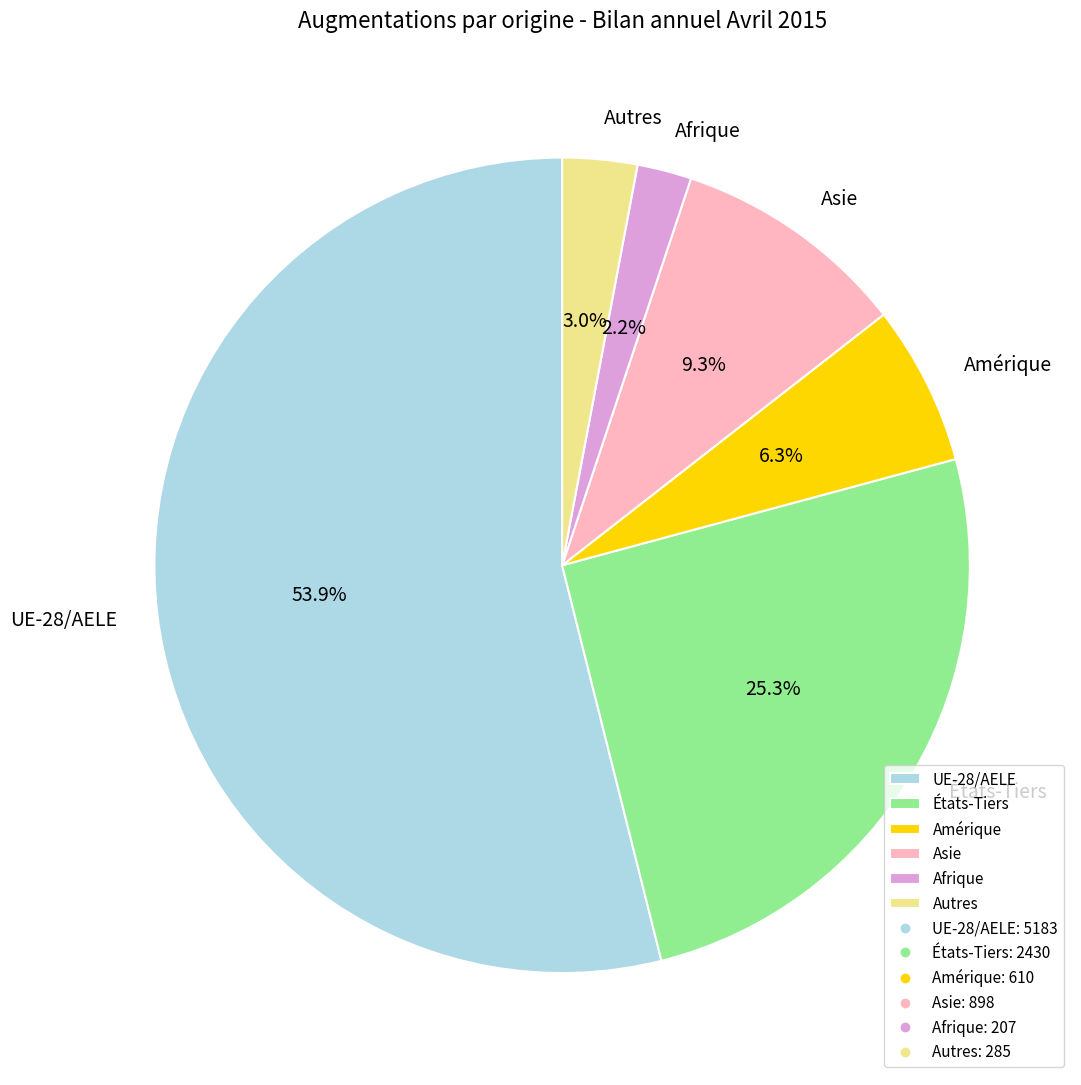

Rank the categories by value from highest to lowest.

UE-28/AELE, États-Tiers, Asie, Amérique, Autres, Afrique